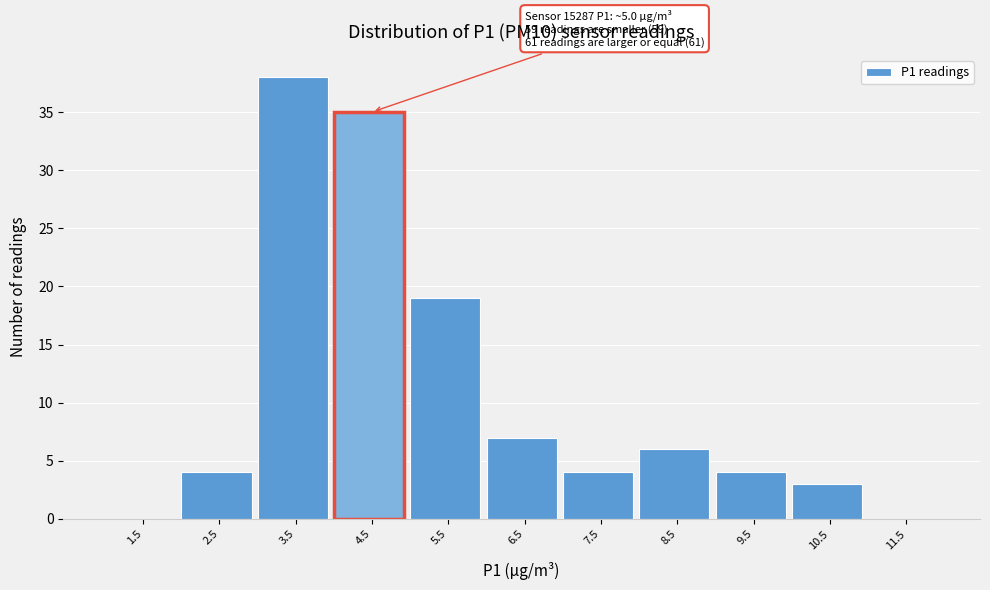

Reading left to right, list all the values displayed in this chart.

1.5=0	2.5=4	3.5=38	4.5=35	5.5=19	6.5=7	7.5=4	8.5=6	9.5=4	10.5=3	11.5=0